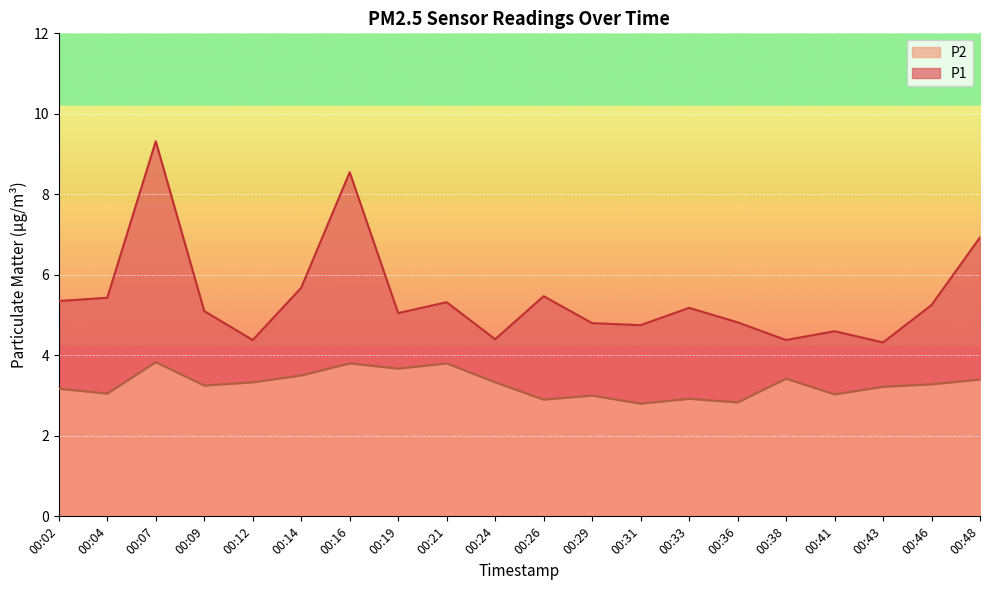

Is it true that P1 equals 6.7 at 00:41?

False